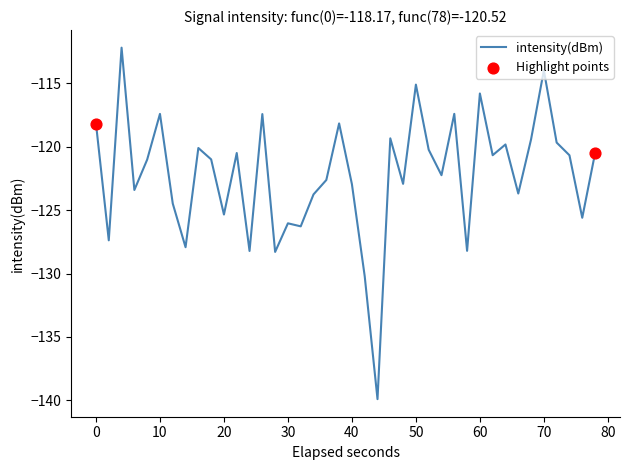

What is the minimum value shown in the chart?

-139.9